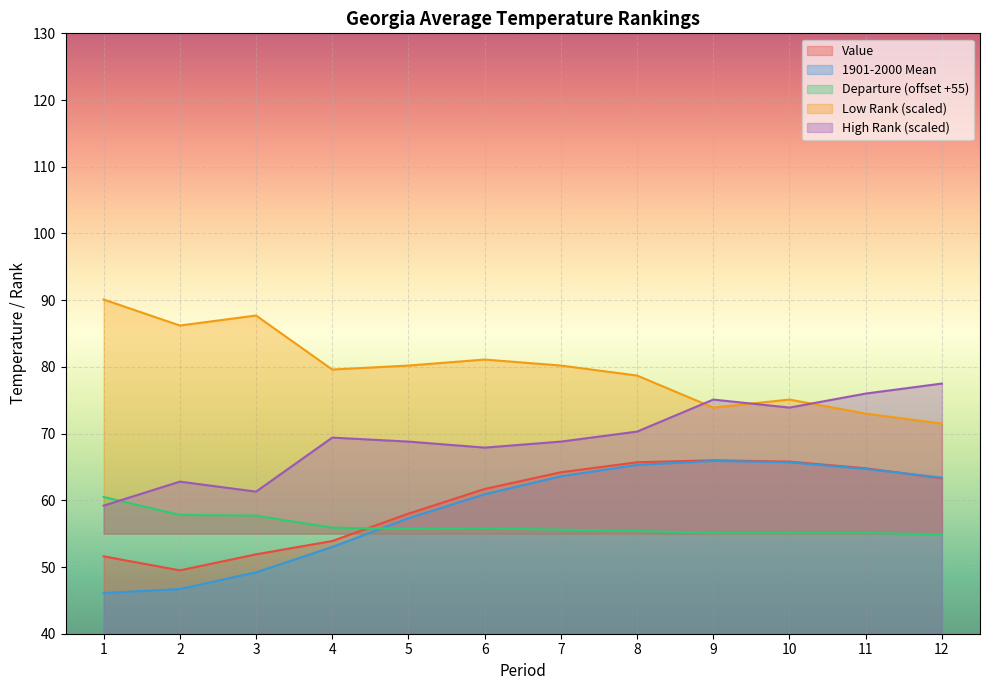

The 1901-2000 Mean series shows 57.3 at 5. True or false?

True